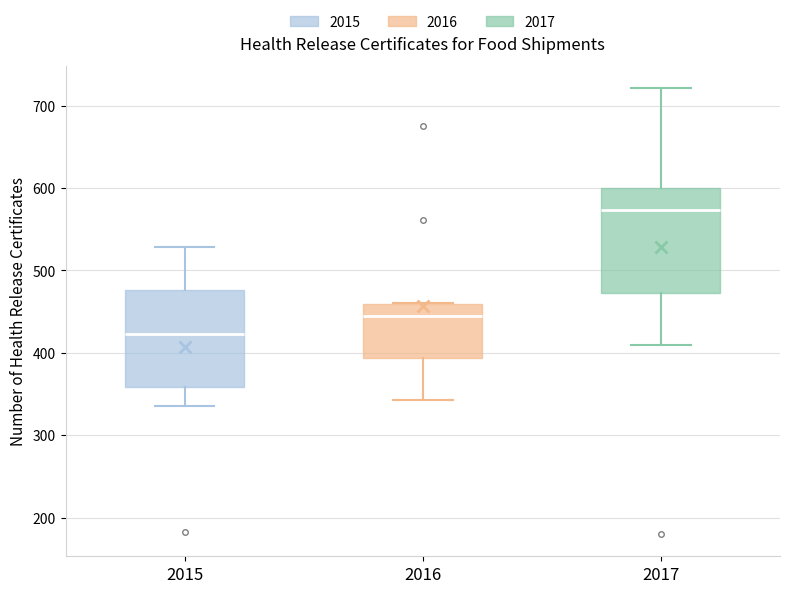

Which box's median line is the lowest?

2015